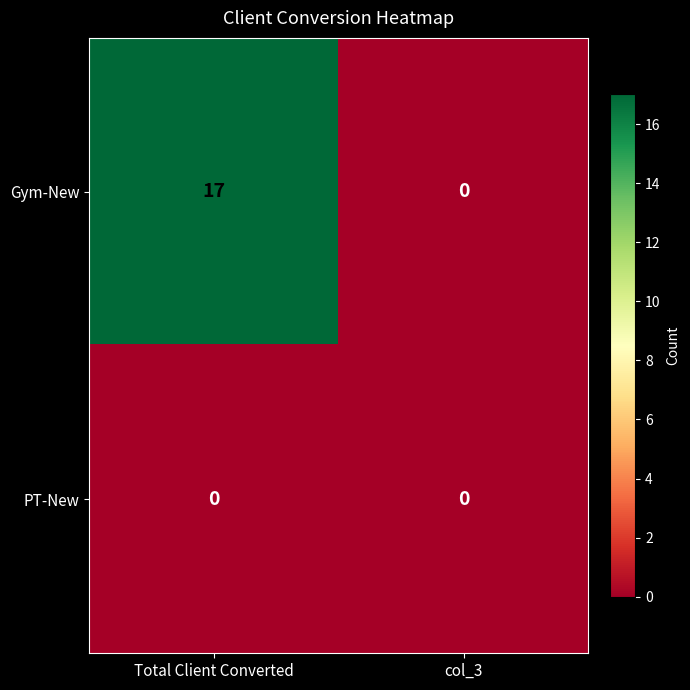

Which series has the largest range (max minus min)?

Gym-New